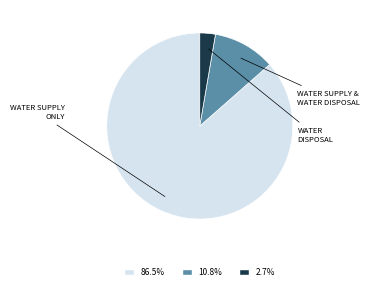

Is there any slice that represents more than half of the pie?

Yes